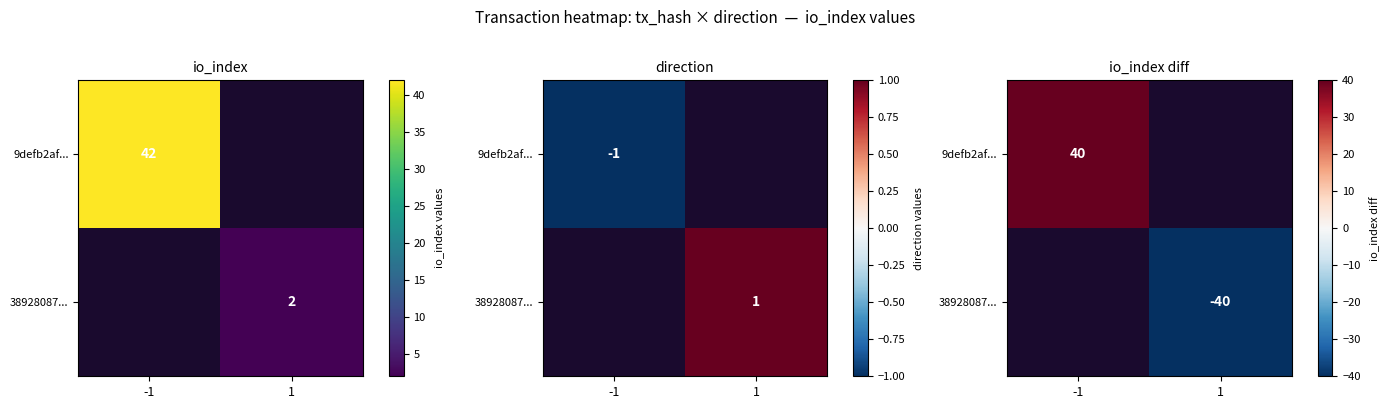

At which label does 9defb2af... reach its peak?

-1